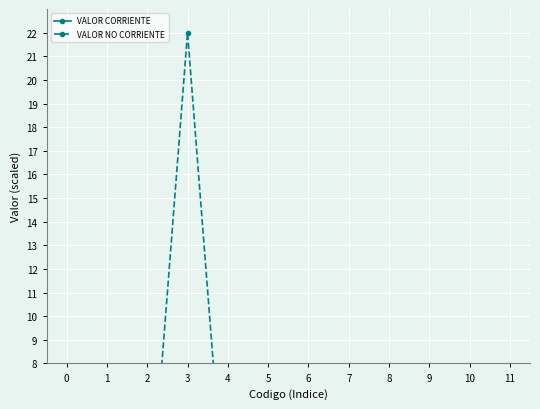

What is the difference between the maximum and minimum values in the VALOR NO CORRIENTE series?

22.0